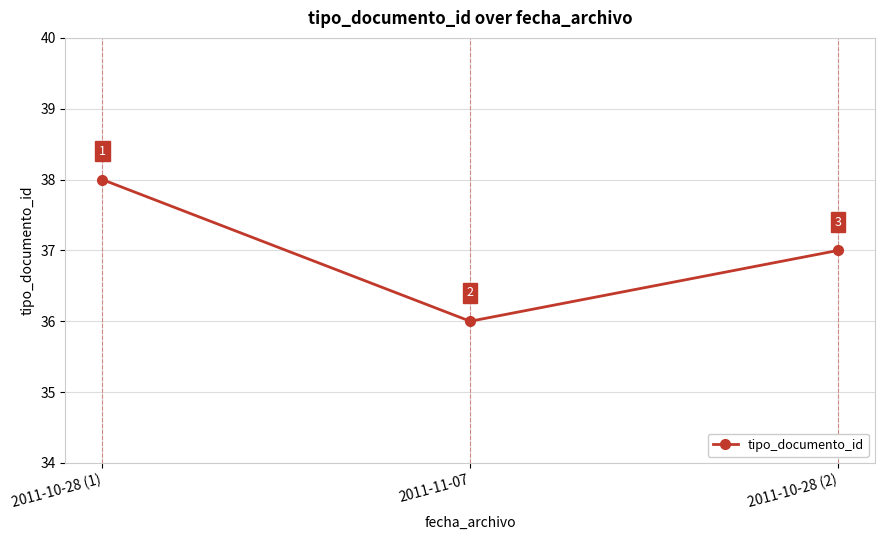

Reading right to left, extract all data points from this chart.

37	36	38